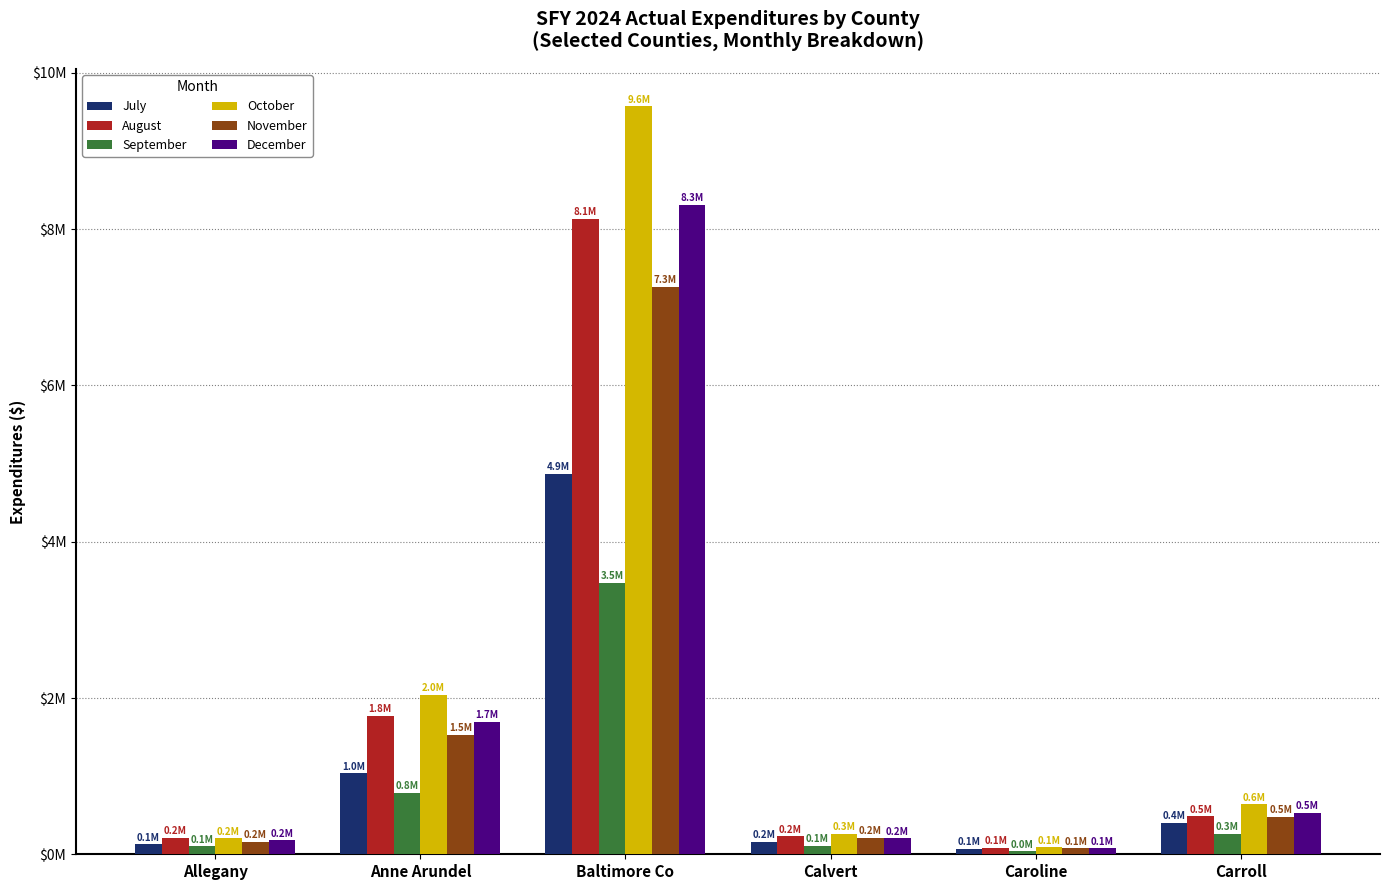

True or false: November has a value of 7260185.8 at Baltimore Co.

True